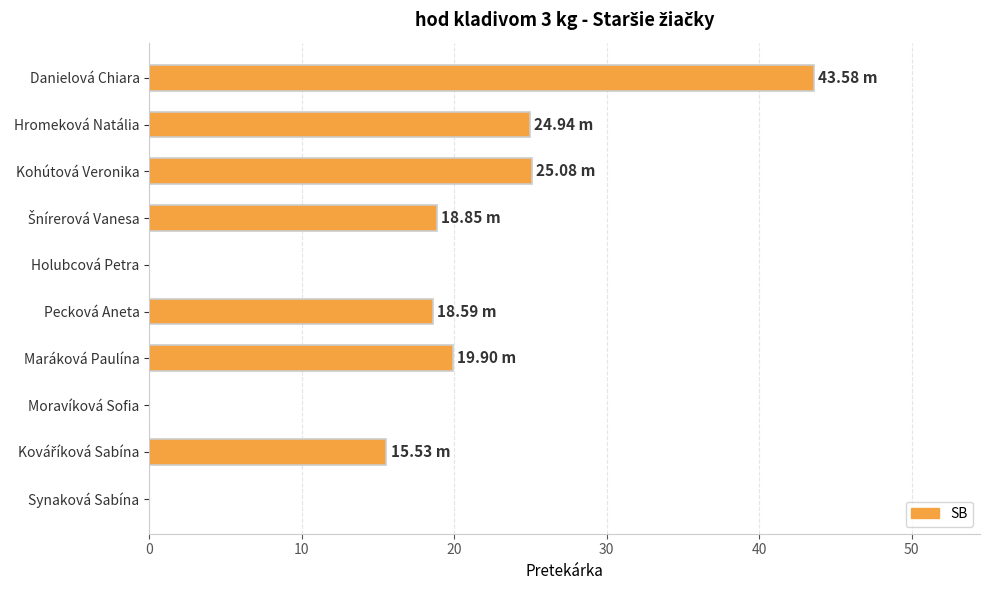

Between Maráková Paulína and Hromeková Natália, which is larger?

Hromeková Natália